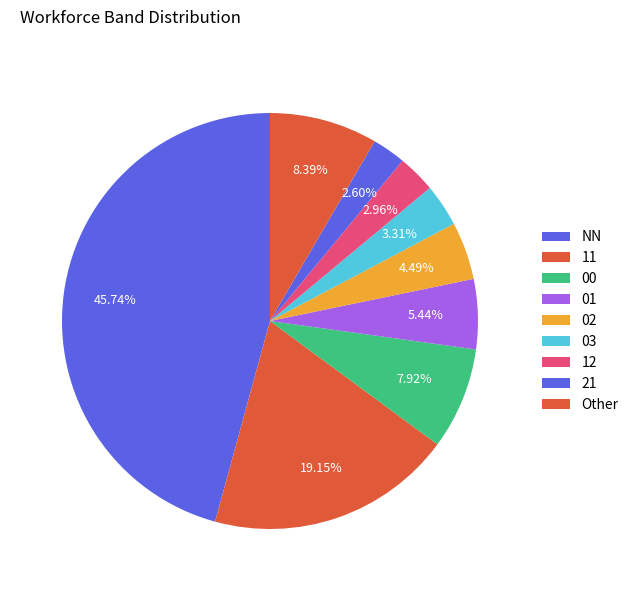

Count the number of slices in the pie.

9